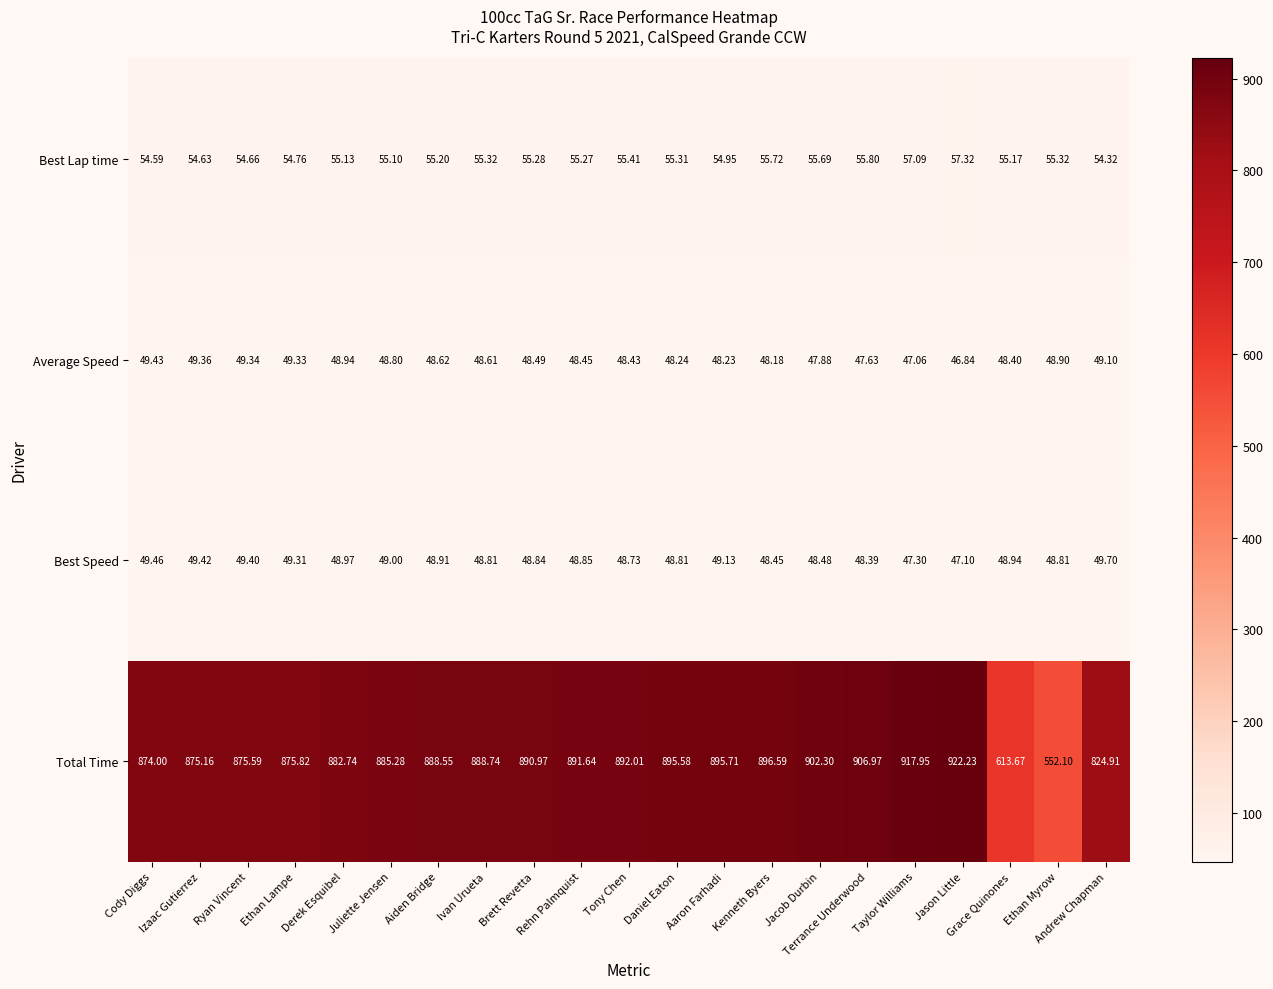

Rank the series by their maximum value, from lowest to highest.

Average Speed, Best Speed, Best Lap time, Total Time